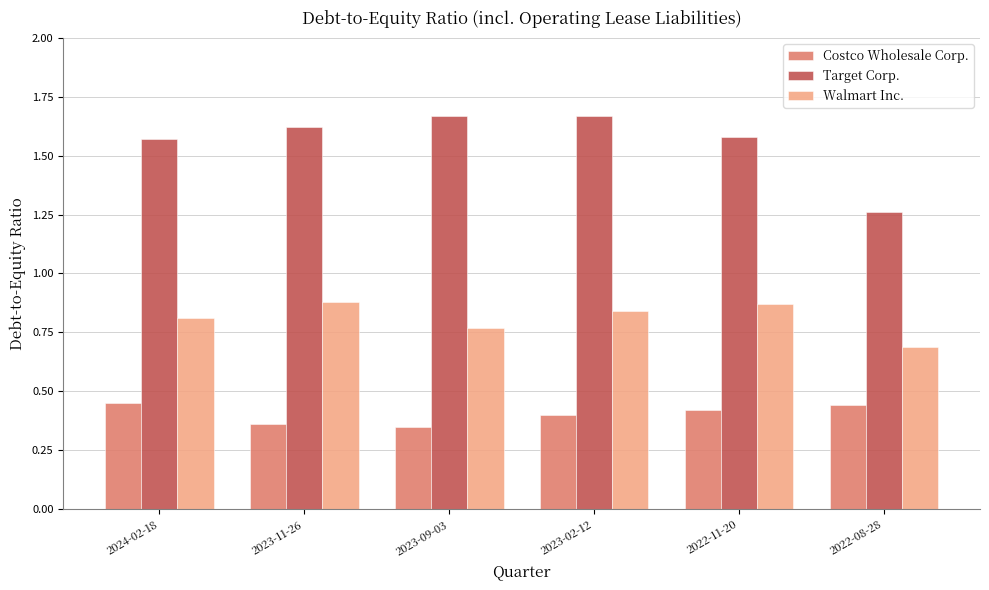

What is the total value across all series at 2022-11-20?

2.9